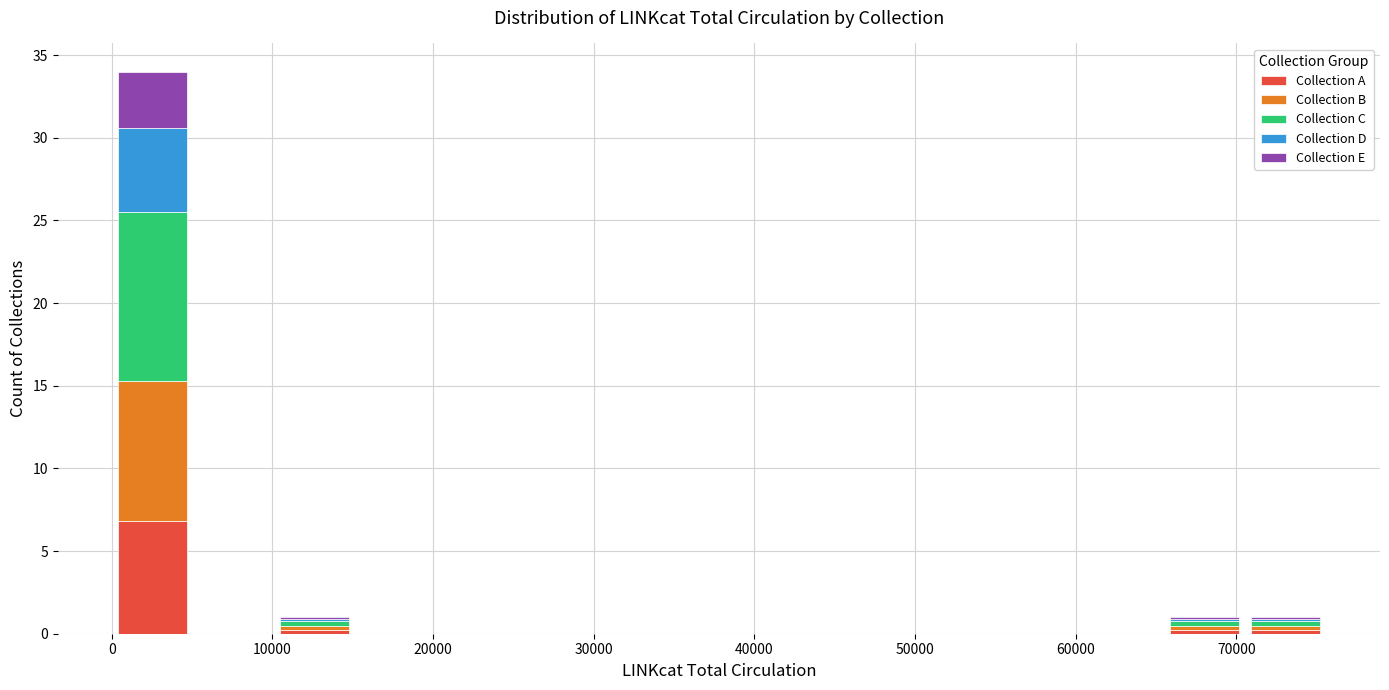

Reading left to right, transcribe this chart: for each stacked bar, give the range it covers on the x-axis and its total height. Neither the bar edges nor the heights are printed on the chart, so give them approximately, as read against the axes.

0 to 5000: 34
5000 to 10000: 0
10000 to 15000: 1
15000 to 20000: 0
20000 to 25000: 0
25000 to 30000: 0
30000 to 35000: 0
35000 to 40000: 0
40000 to 45000: 0
45000 to 50000: 0
50000 to 55000: 0
55000 to 60000: 0
60000 to 65000: 0
65000 to 71000: 1
71000 to 76000: 1